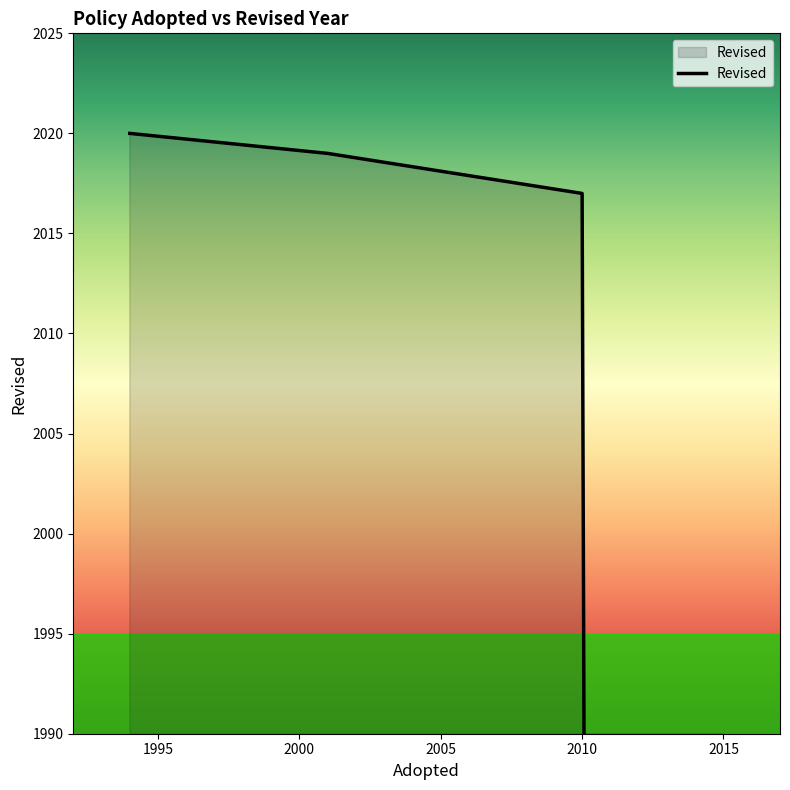

Between 2001 and 1994, which is larger?

1994